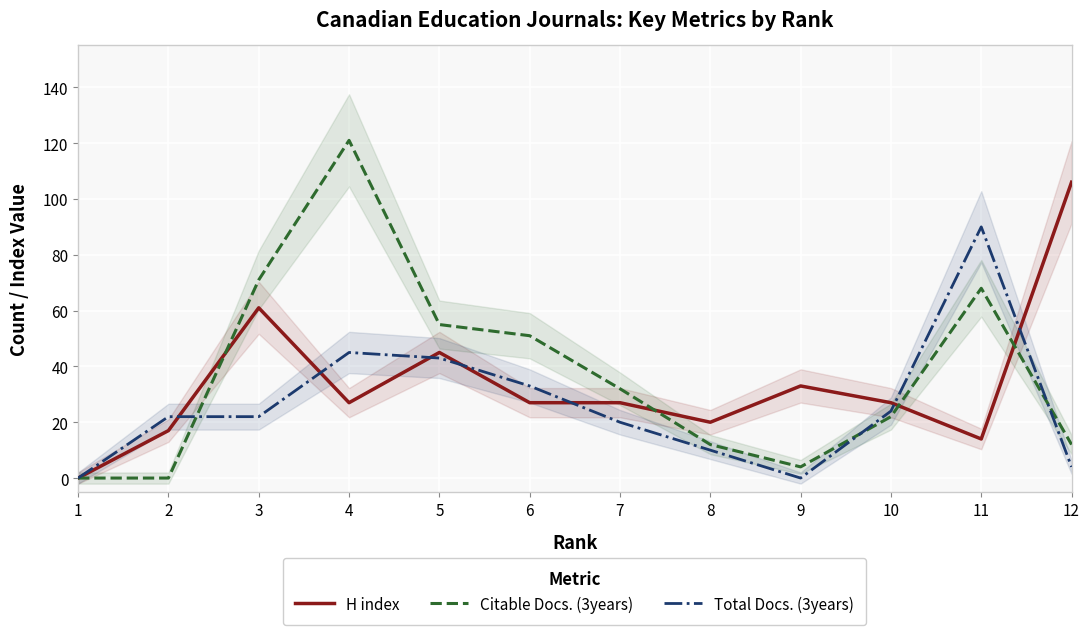

How many series are shown in this chart?

3